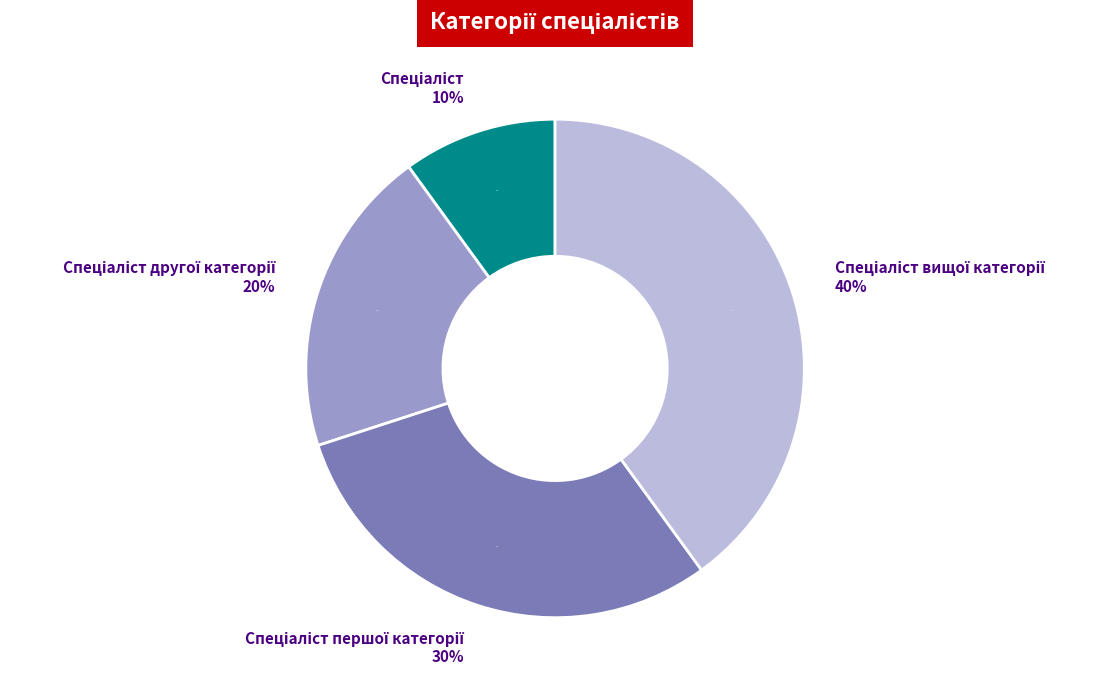

To the nearest percent, what is the combined percentage of Спеціаліст and Спеціаліст вищої категорії?

50%